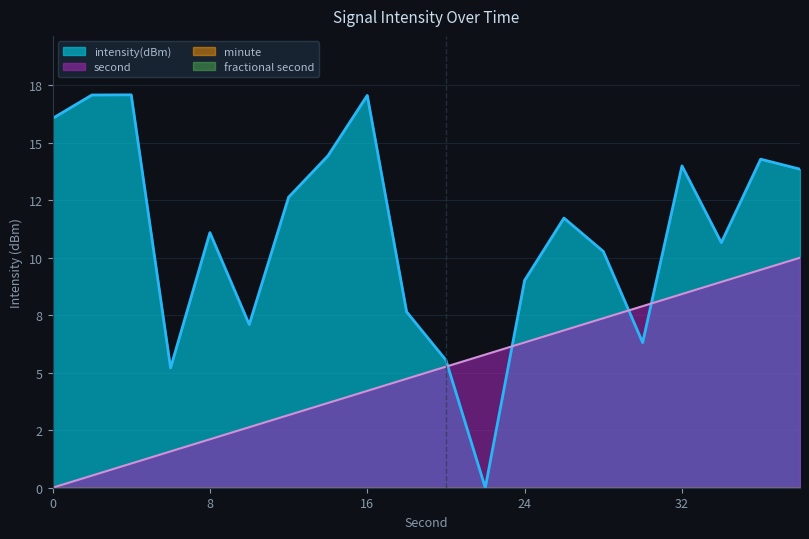

What is the spread (max minus min) of values at 16?

12.8